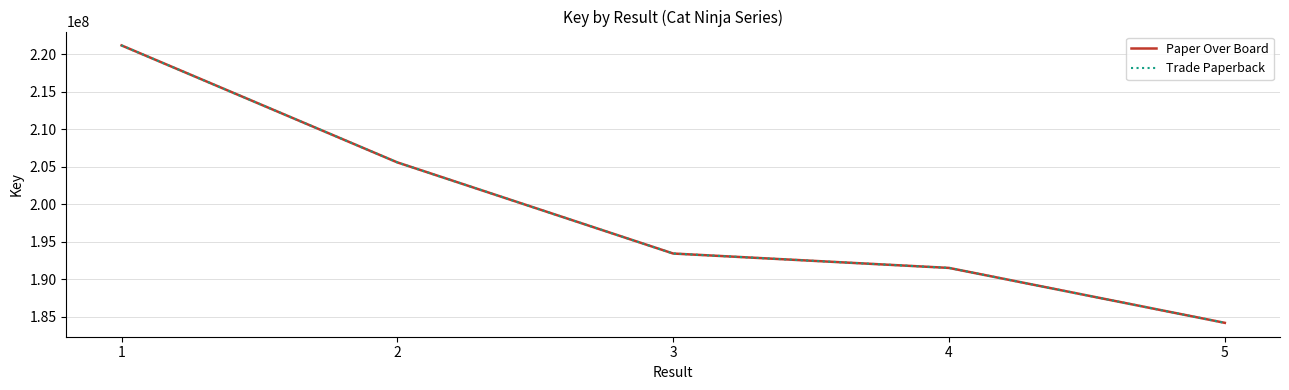

What is the difference between the maximum and minimum values in the Paper Over Board series?

37040777